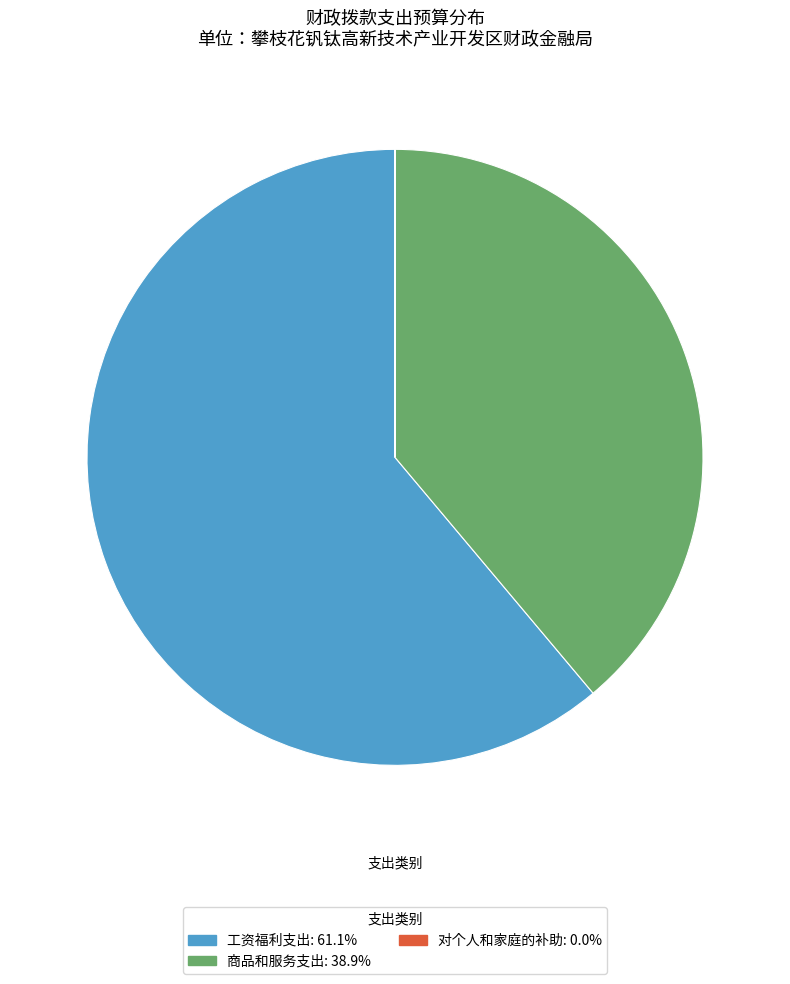

What is the ratio of the value at 商品和服务支出 to the value at 工资福利支出?

0.6